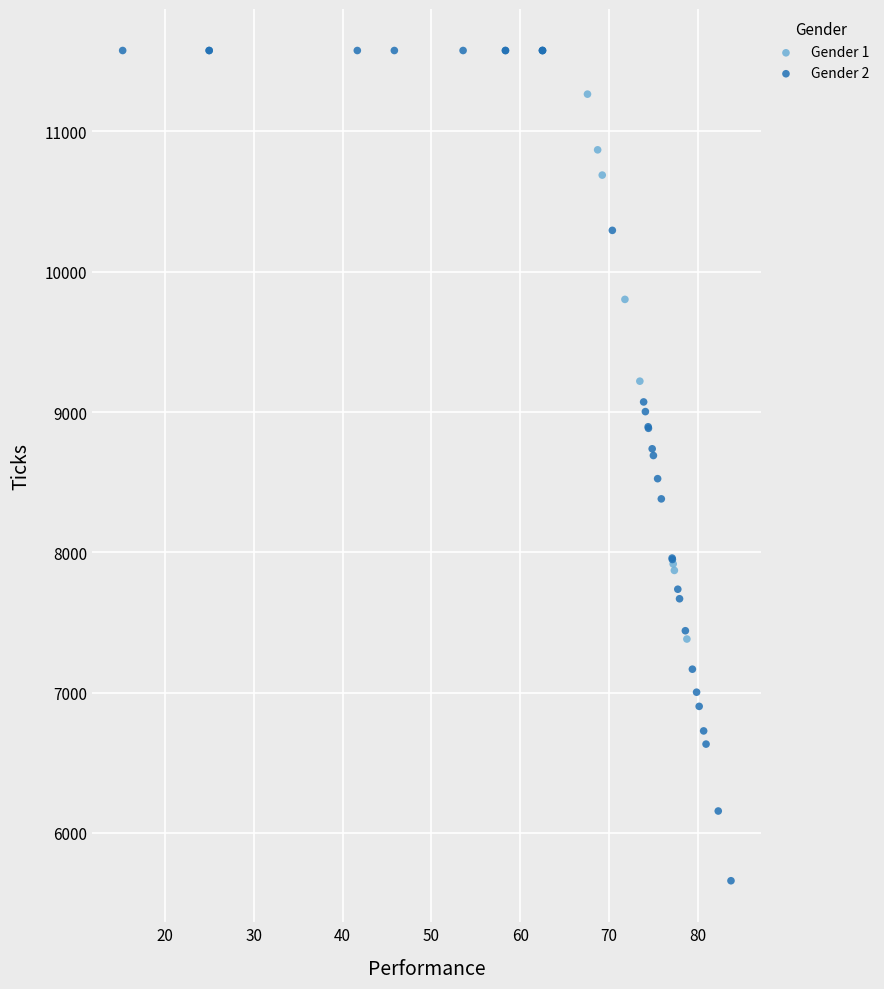

Which series contains the lowest Y value?

Gender 2